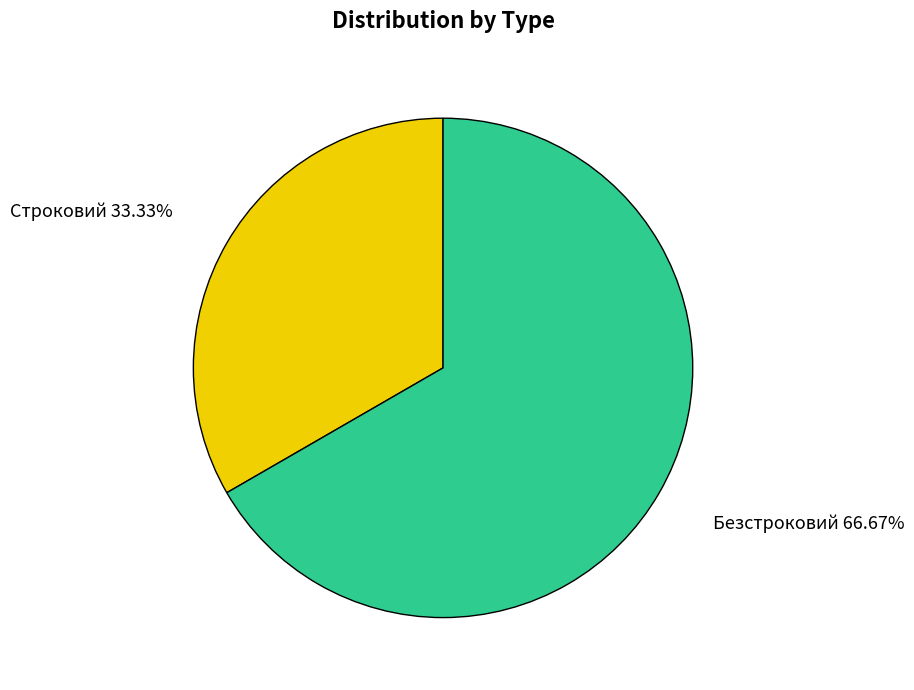

What is the ratio of the value at Строковий to the value at Безстроковий?

0.5